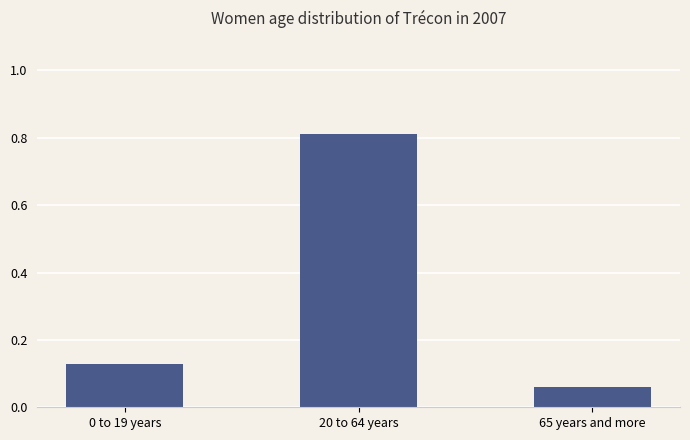

At which label is the value closest to 0?

65 years and more